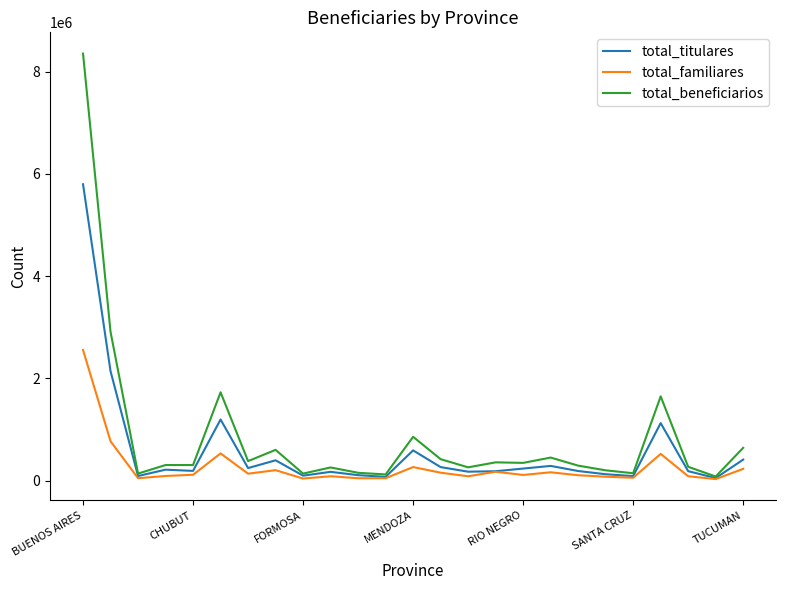

At how many categories does at least one series exceed 3603304?

1